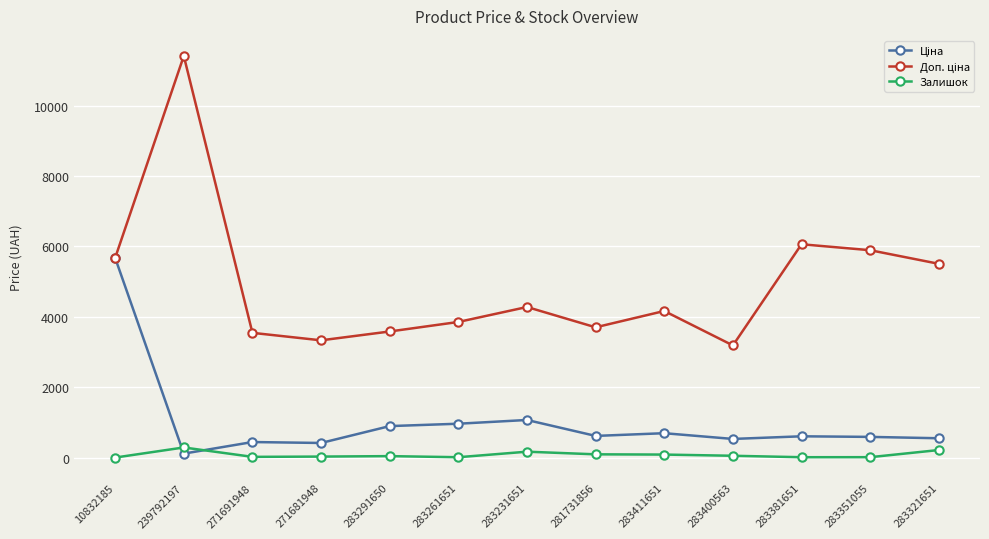

At which category does the chart reach its peak across all series?

239792197